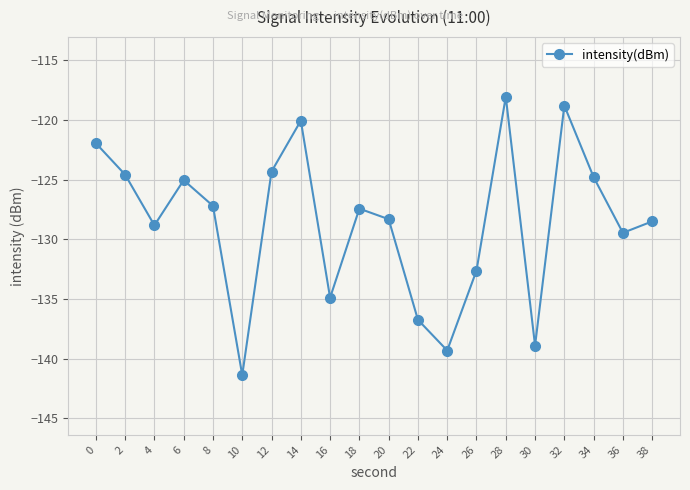

Does the chart have visible grid lines?

Yes